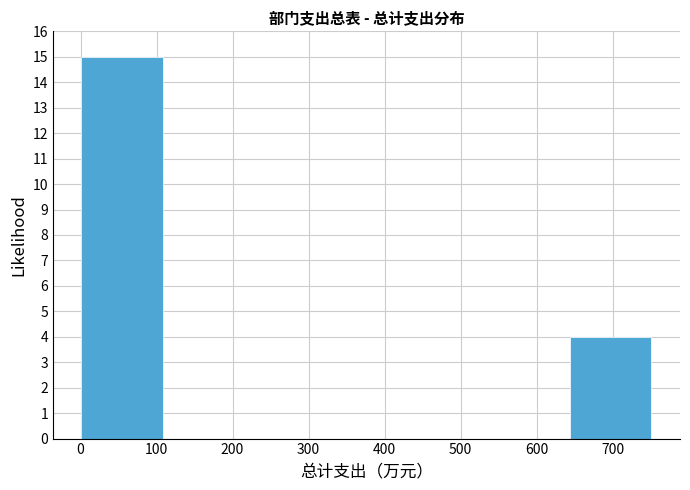

Reading left to right, list every bar in this chart as the range it spans on the x-axis followed by its height. Neither the bar edges nor the heights are printed on the chart, so give them approximately, as read against the axes.

0 to 110: 15
110 to 220: 0
220 to 320: 0
320 to 430: 0
430 to 540: 0
540 to 640: 0
640 to 750: 4